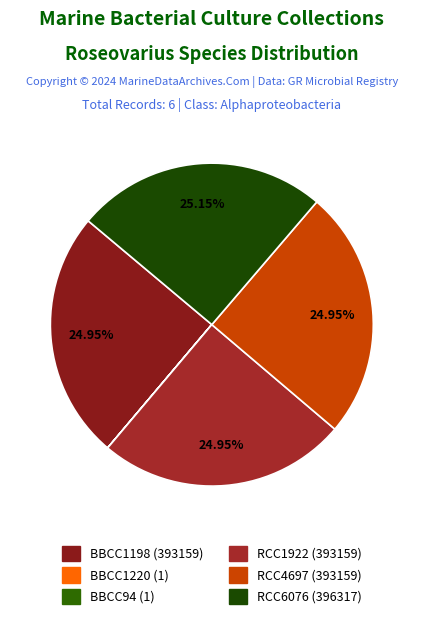

Is there a majority slice in this chart?

No